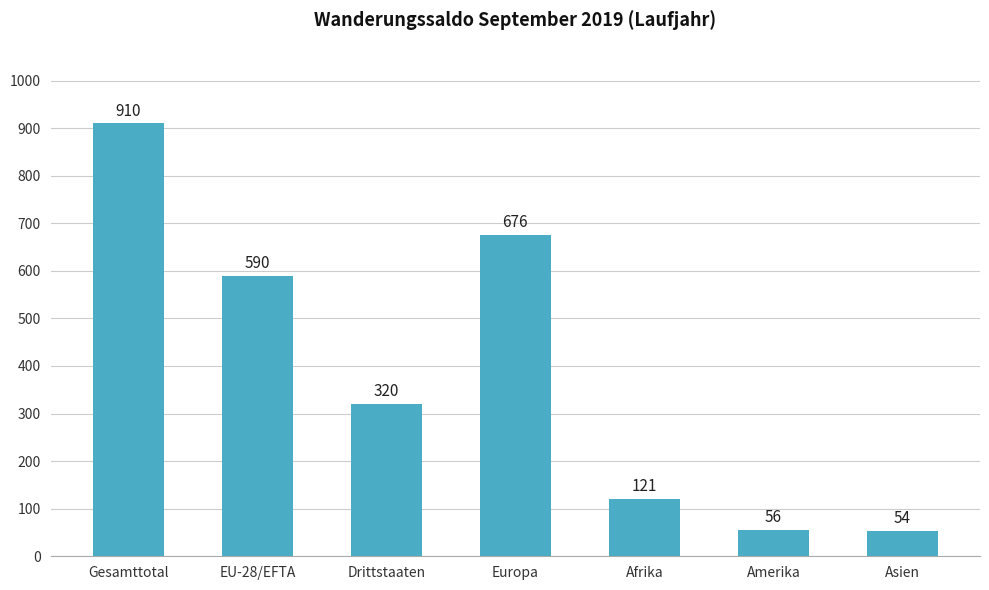

Does the chart contain stacked bars?

No